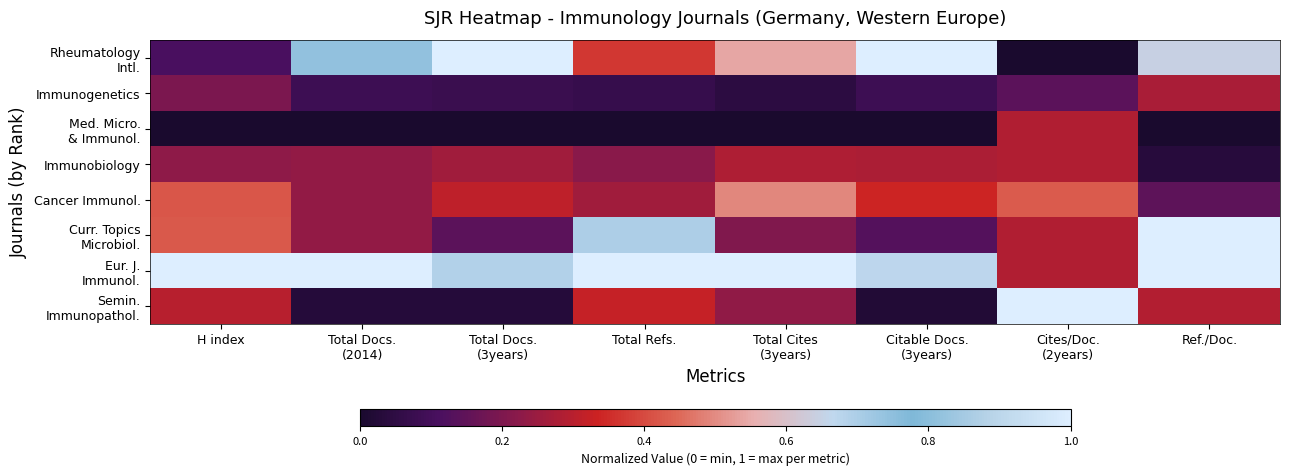

Which has a higher value, Ref./Doc. or Total Cites
(3years)?

Ref./Doc.